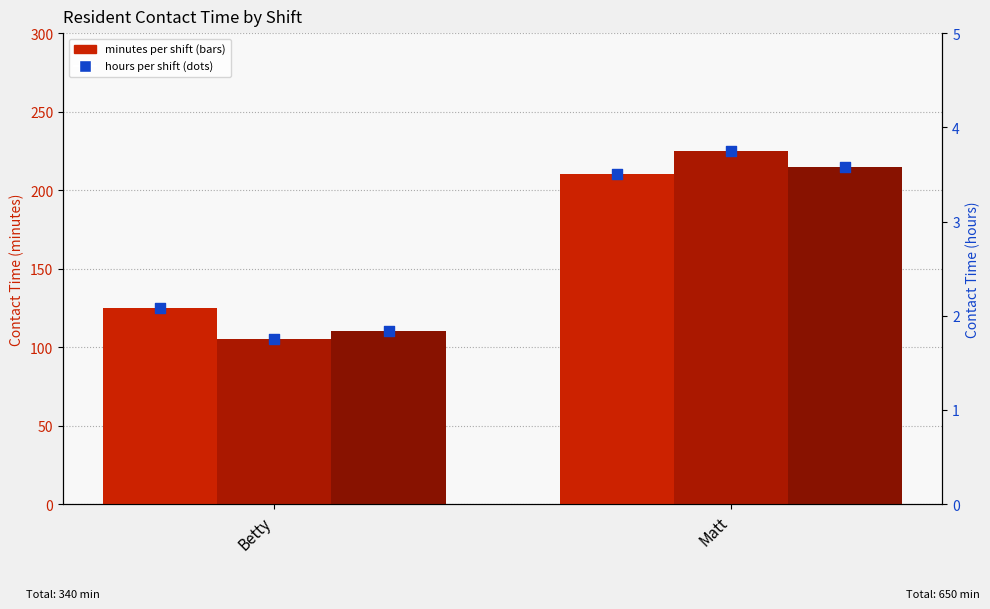

Which series contains the highest Y value?

Late (mins)